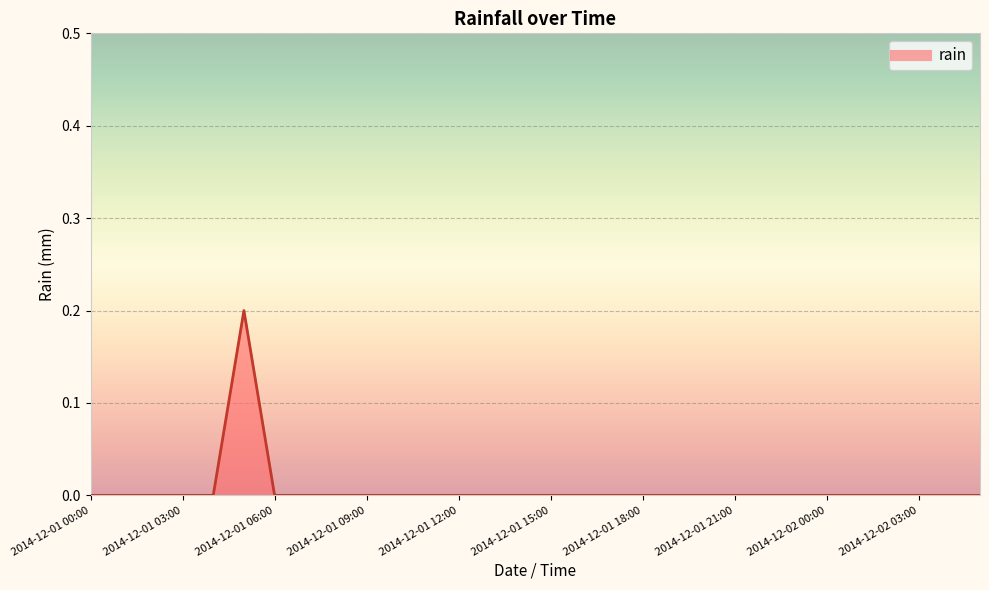

How many lines are shown in the chart?

1